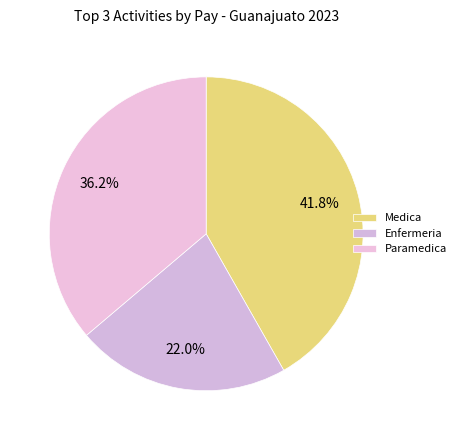

Rank the categories by value from lowest to highest.

Enfermeria, Paramedica, Medica